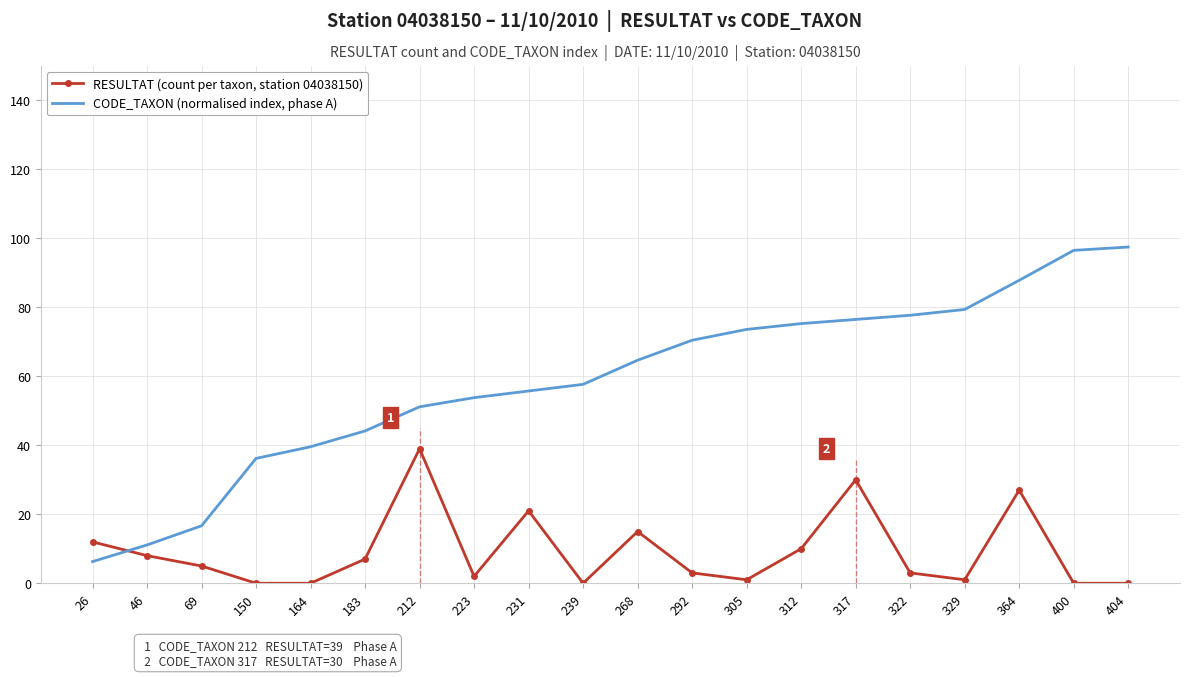

Rank the series by their average value, from highest to lowest.

CODE_TAXON (normalised index, phase A), RESULTAT (count per taxon, station 04038150)